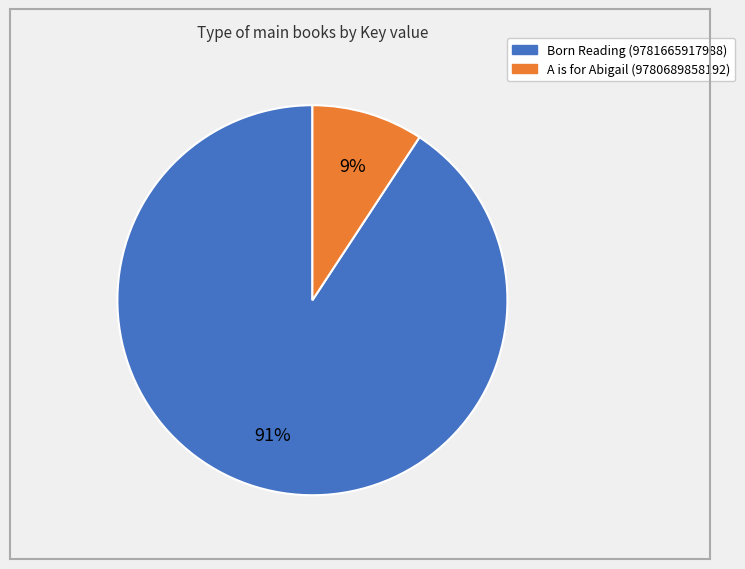

What is the ratio of the value at A is for Abigail (9780689858192) to the value at Born Reading (9781665917988)?

0.1